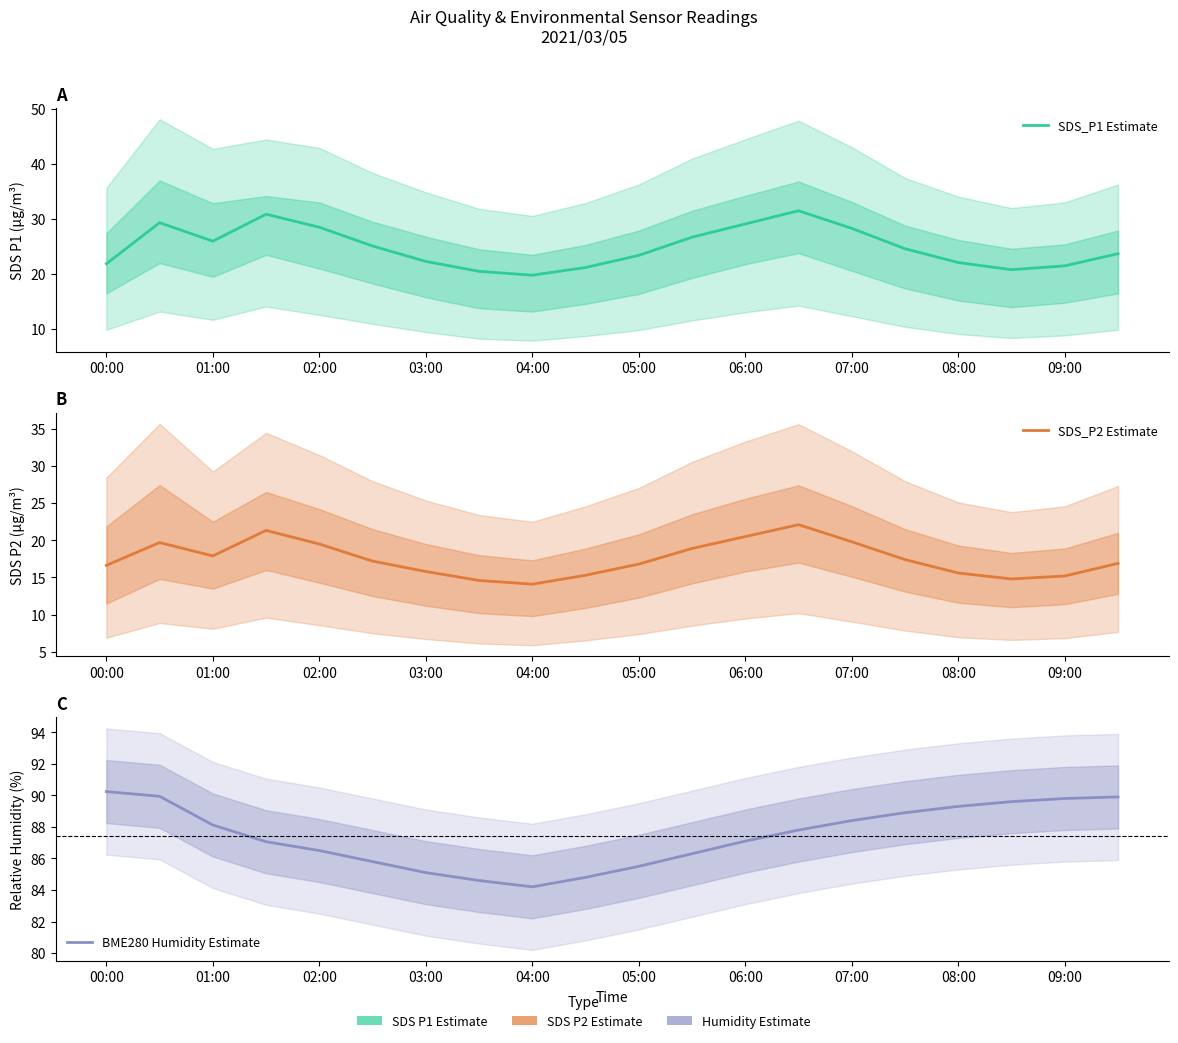

Between 03:00 and 06:00, which series saw the biggest shift?

SDS_P1 Estimate